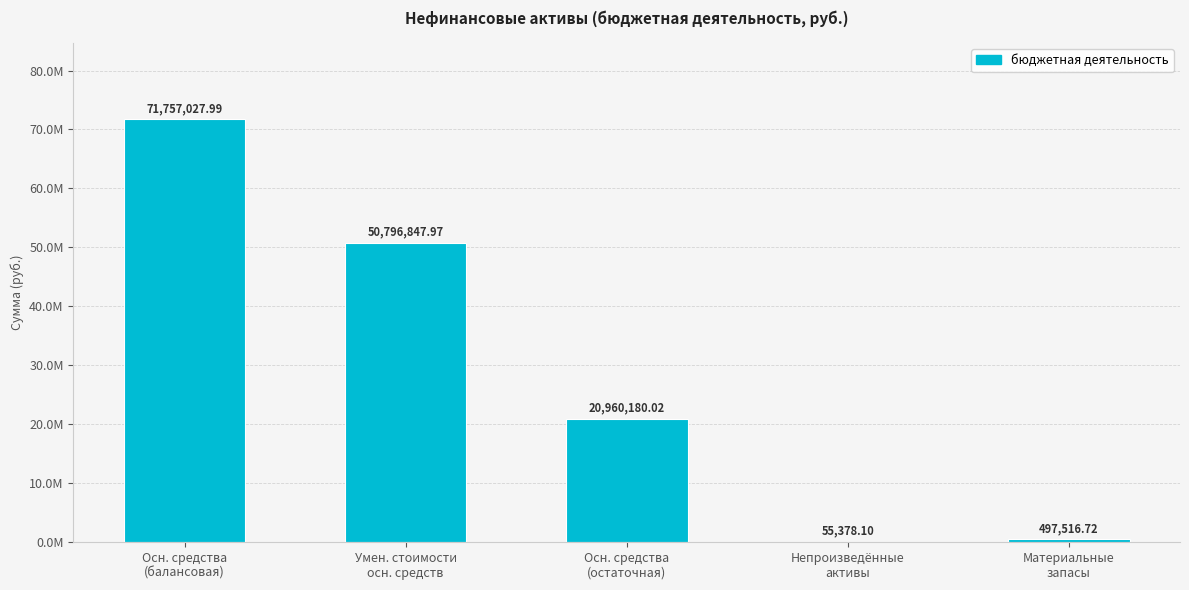

At which category does the chart reach its peak across all series?

Осн. средства
(балансовая)